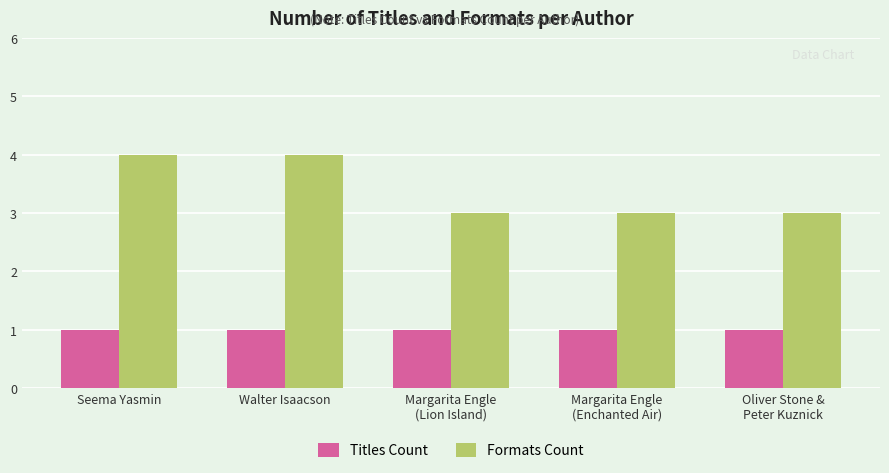

What is the difference between the highest and lowest values at Seema Yasmin?

3